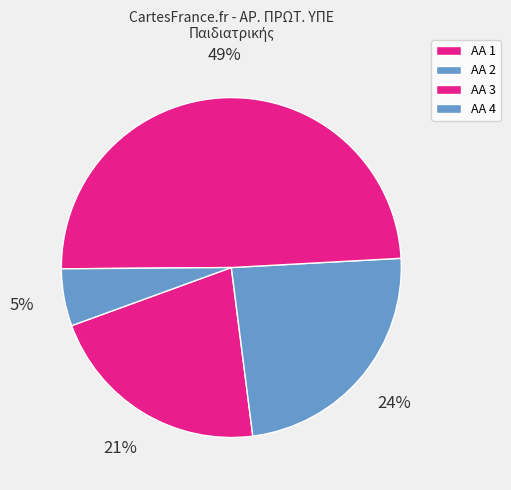

Count the number of slices in the pie.

4